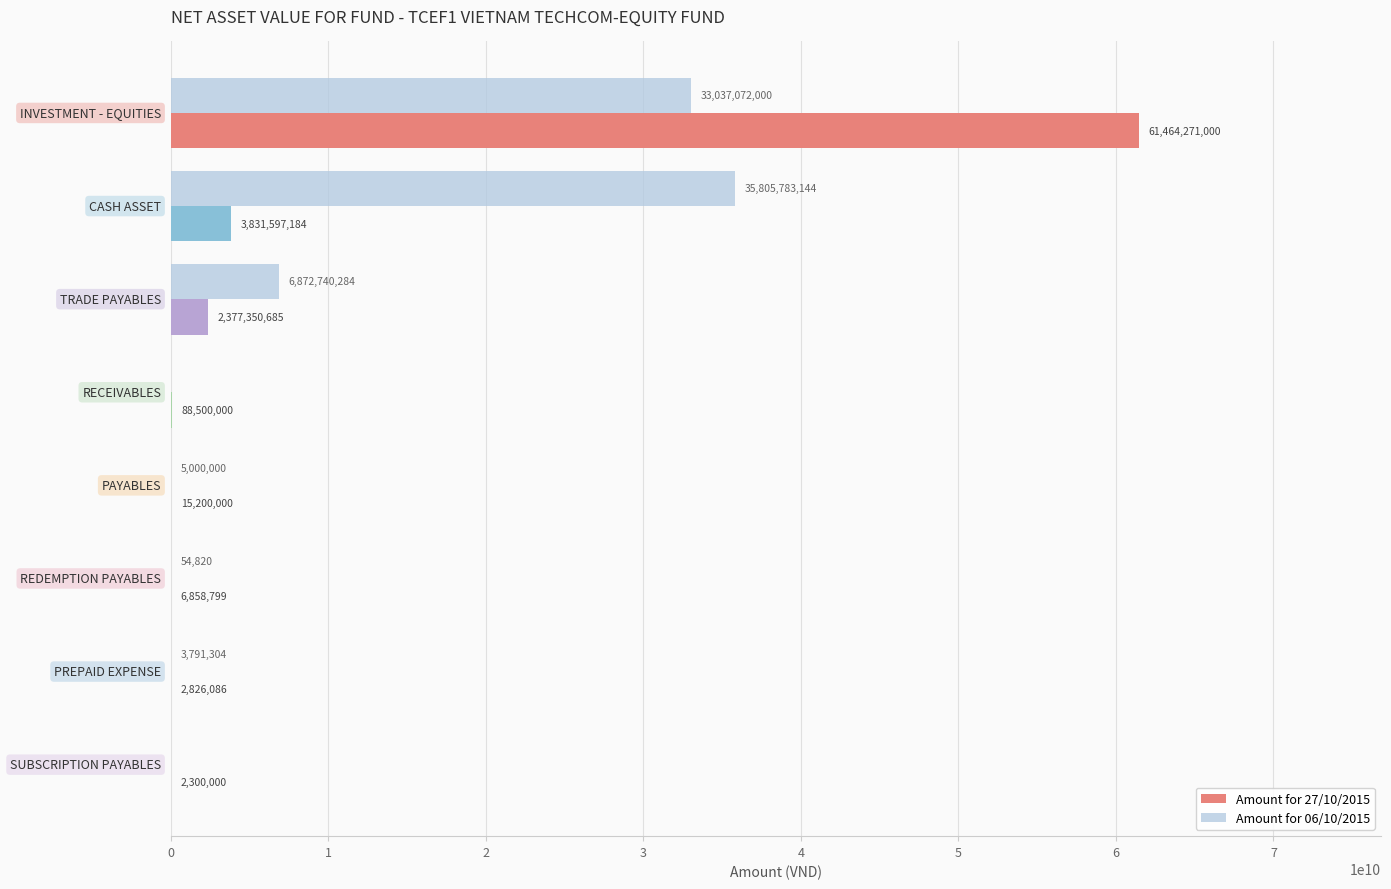

What is the sum of all Amount for 06/10/2015 values?

75724441552